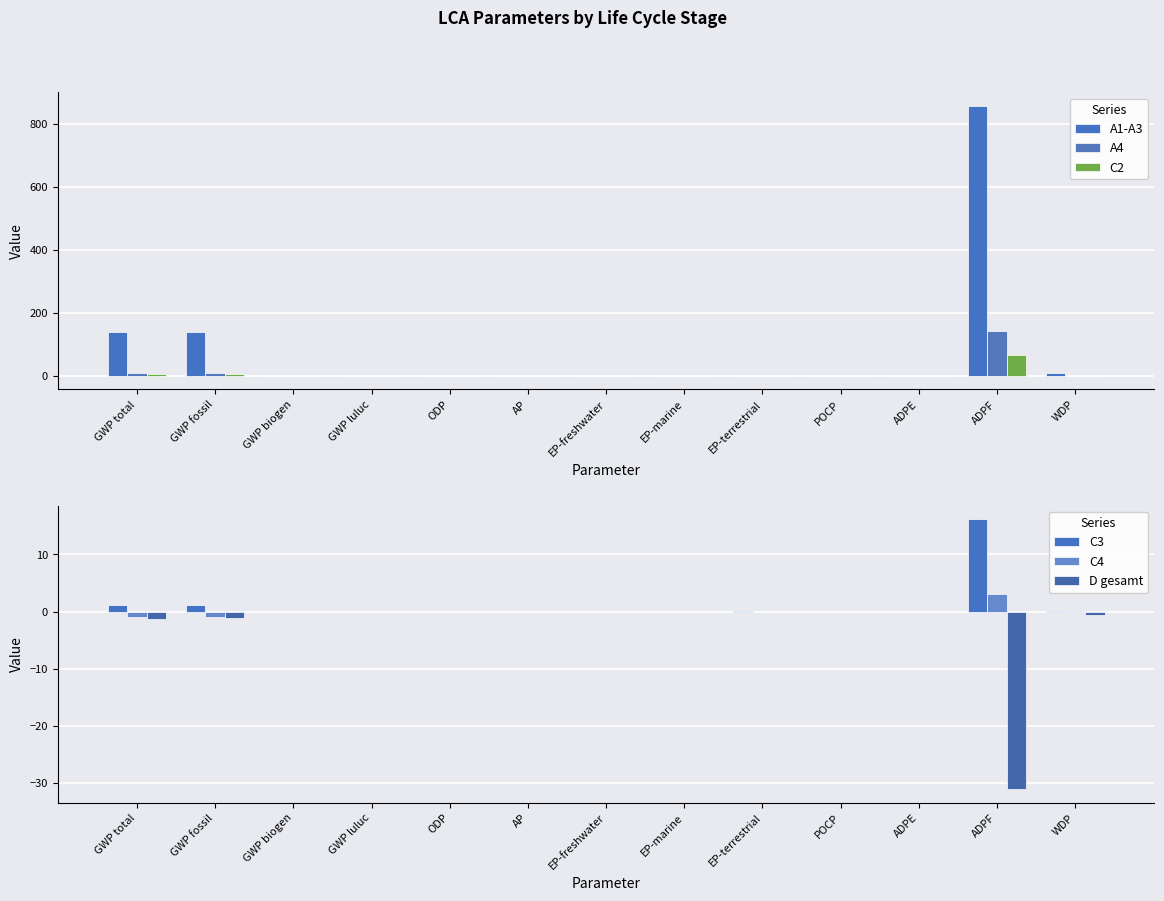

What is the difference between the maximum and second lowest values in the A4 series?

143.6